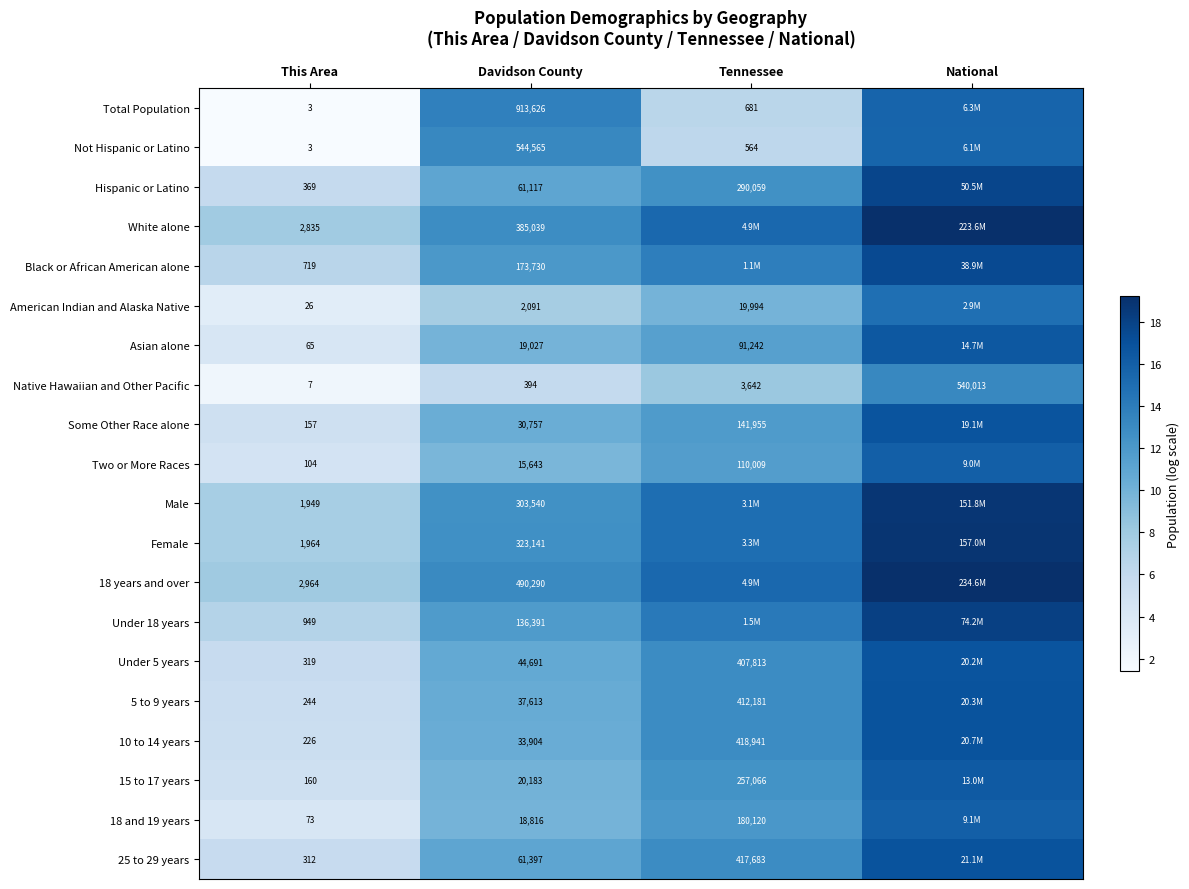

Which category has the lowest value in the Native Hawaiian and Other Pacific series?

This Area